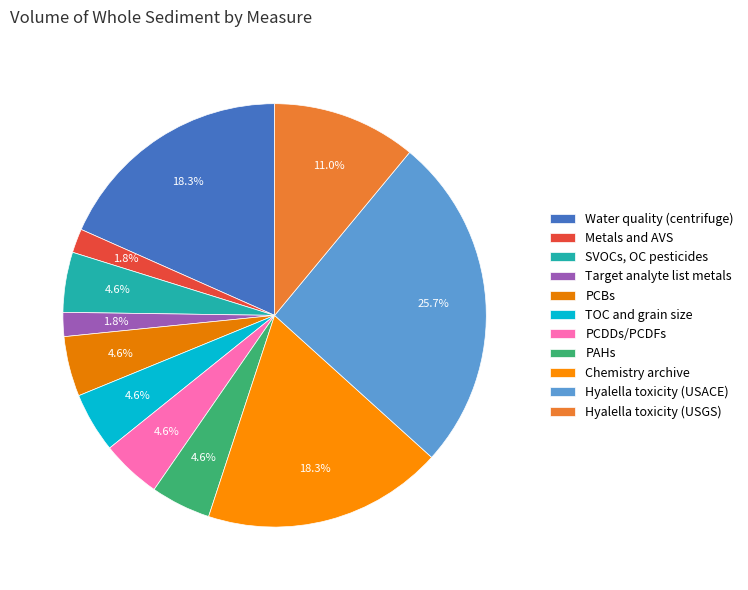

How much of the chart is everything except PCDDs/PCDFs?

95.4%